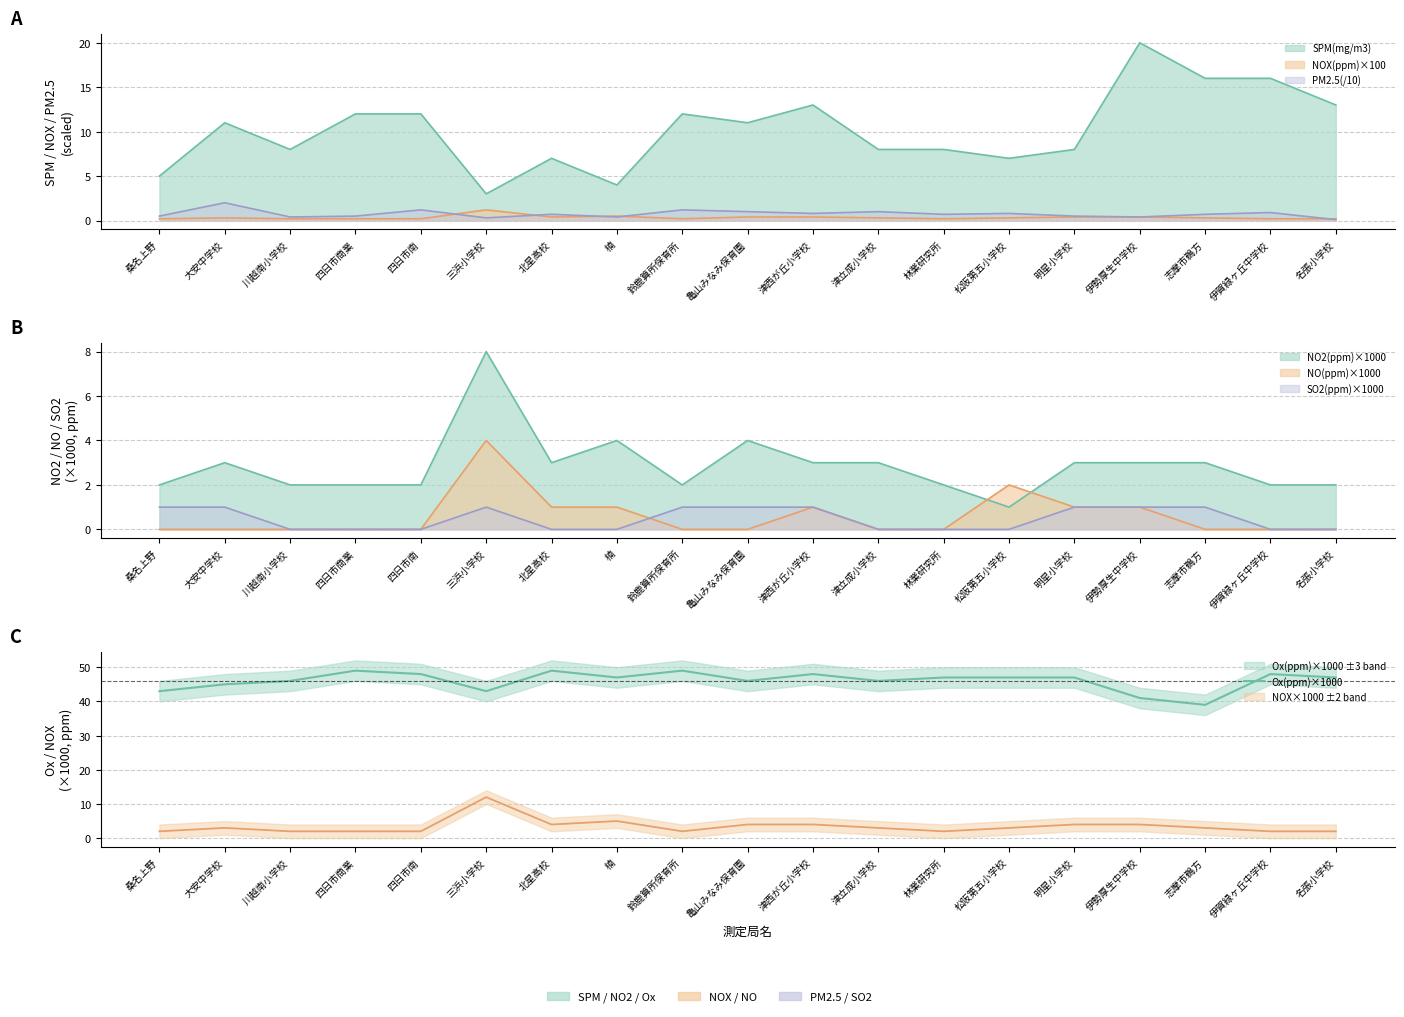

What value does the data have at 松阪第五小学校, to the nearest 10?

50